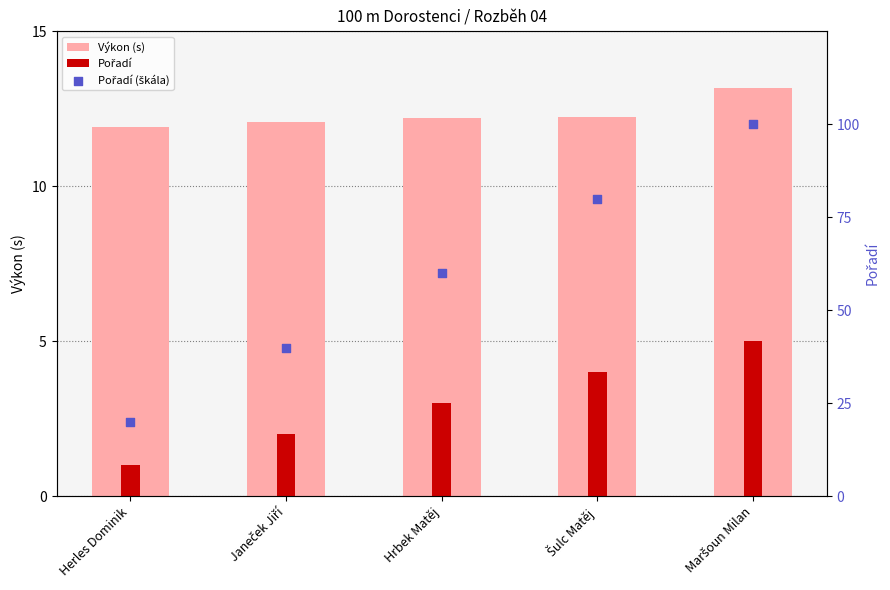

At how many categories does at least one series exceed 96?

1